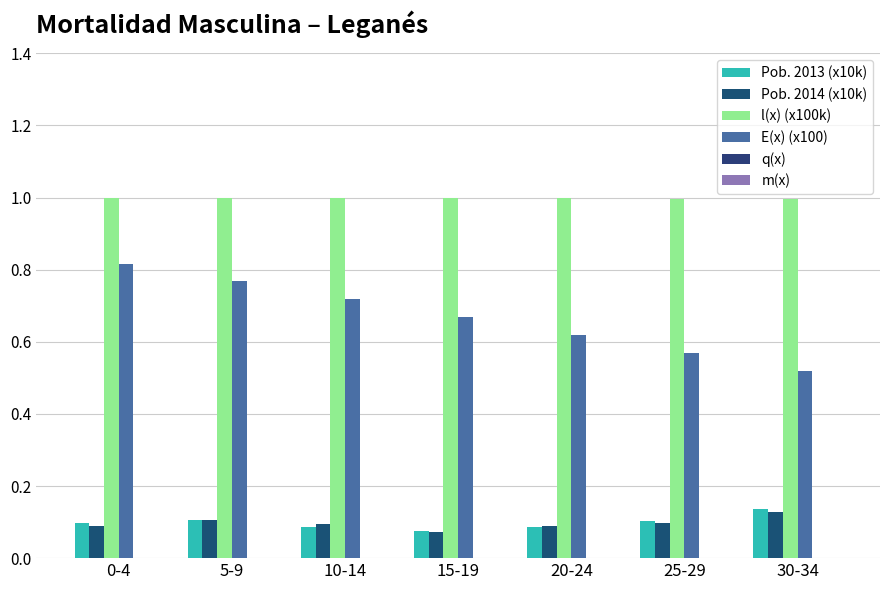

What is the label of the 2nd bar from the right?

25-29